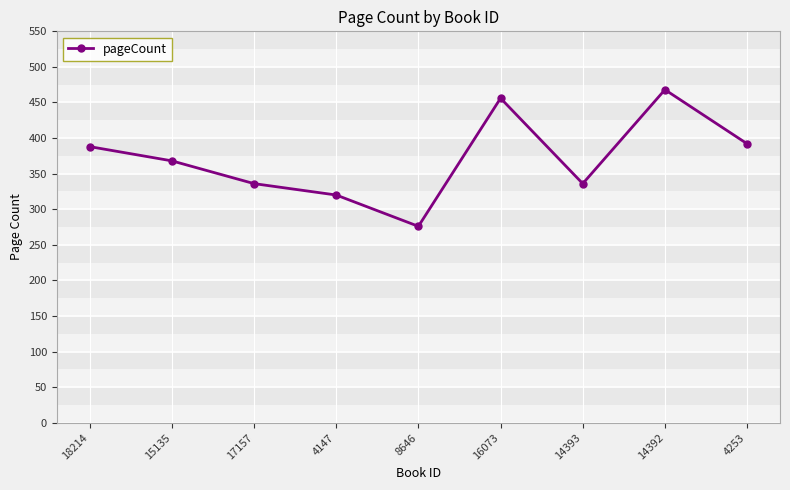

At which category does the data reach its first local peak?

16073